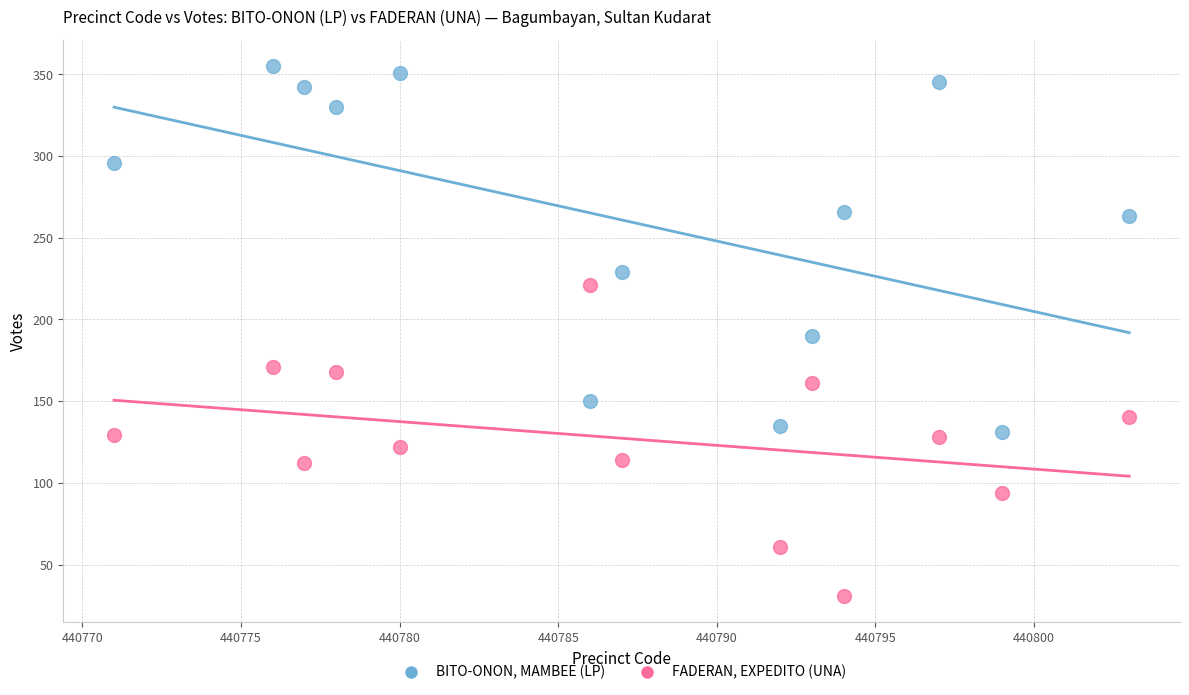

What are all the series names shown in the legend?

BITO-ONON, MAMBEE (LP), FADERAN, EXPEDITO (UNA)